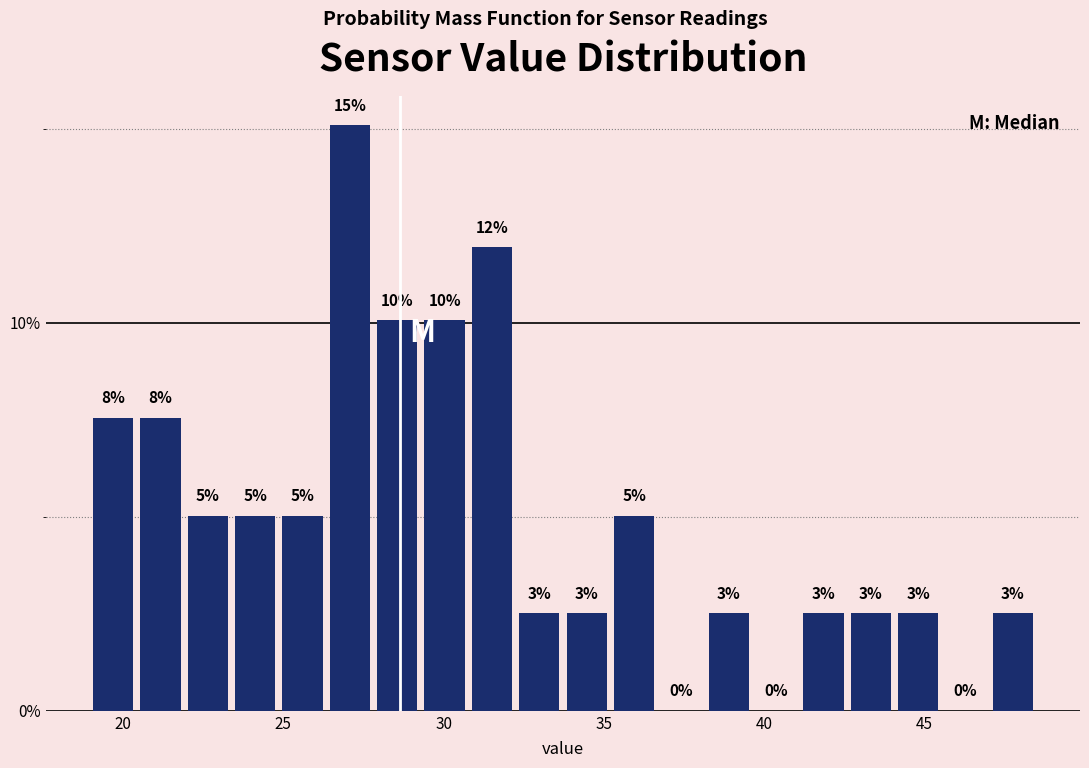

Around what value on the x-axis is the tallest bar? Give the approximate position of its centre, as read against the axis.

27.0